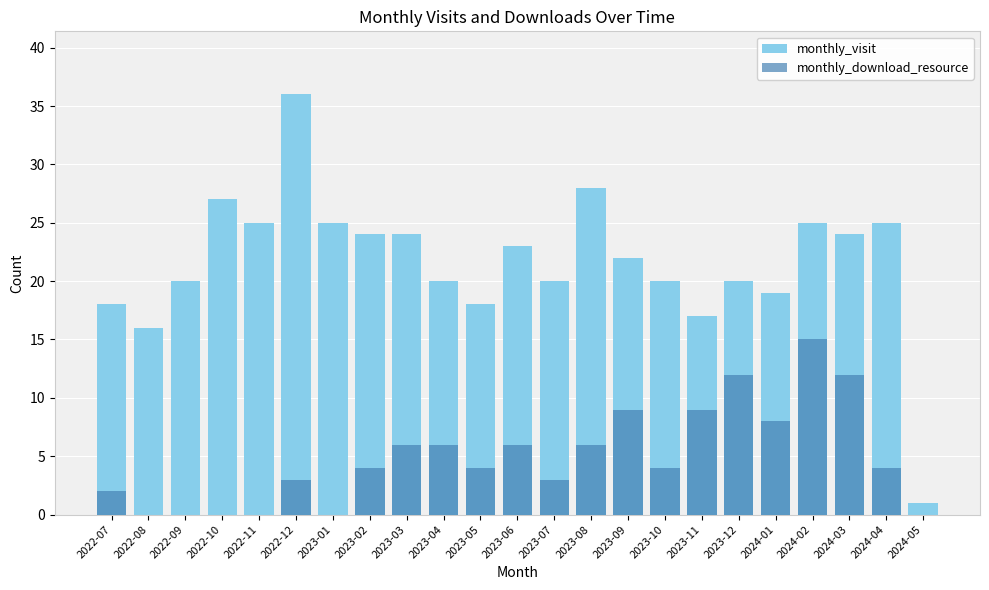

What position from the left is 2023-06?

12